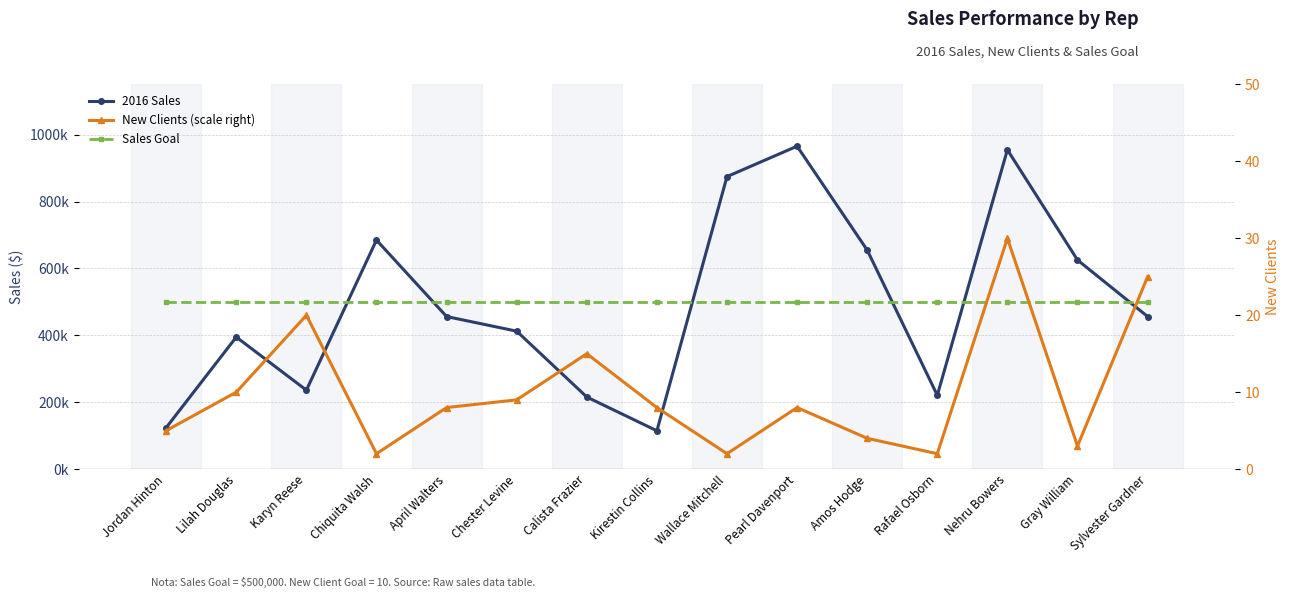

True or false: Sales Goal has more than 1 interior local peaks.

False